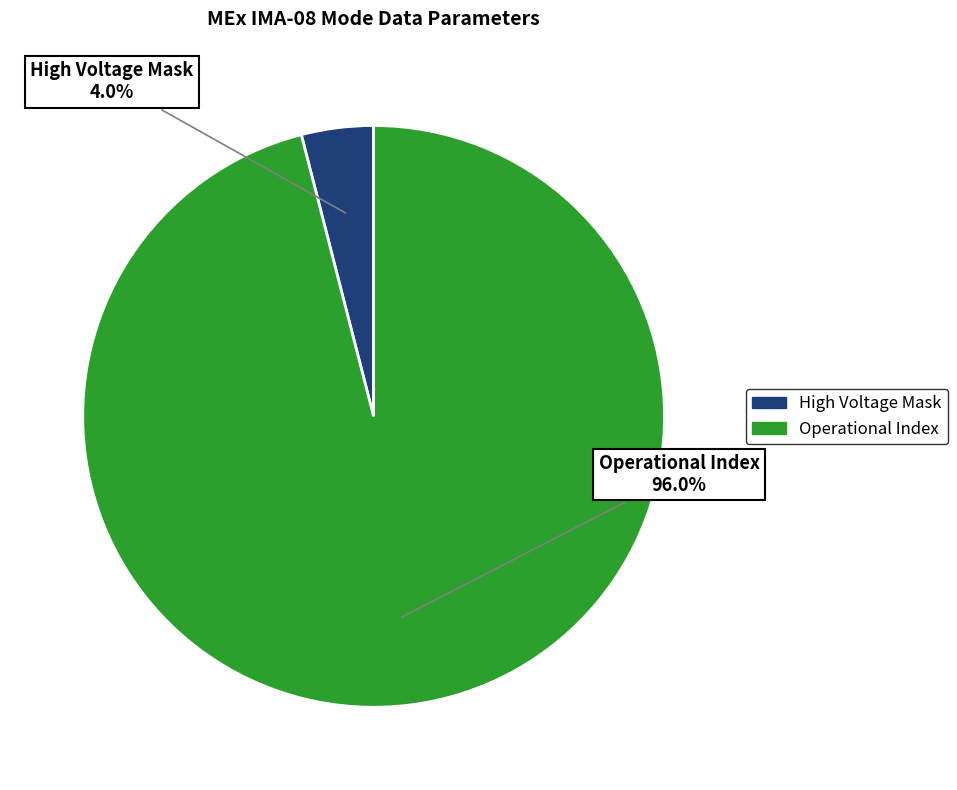

Does any single category account for the majority?

Yes